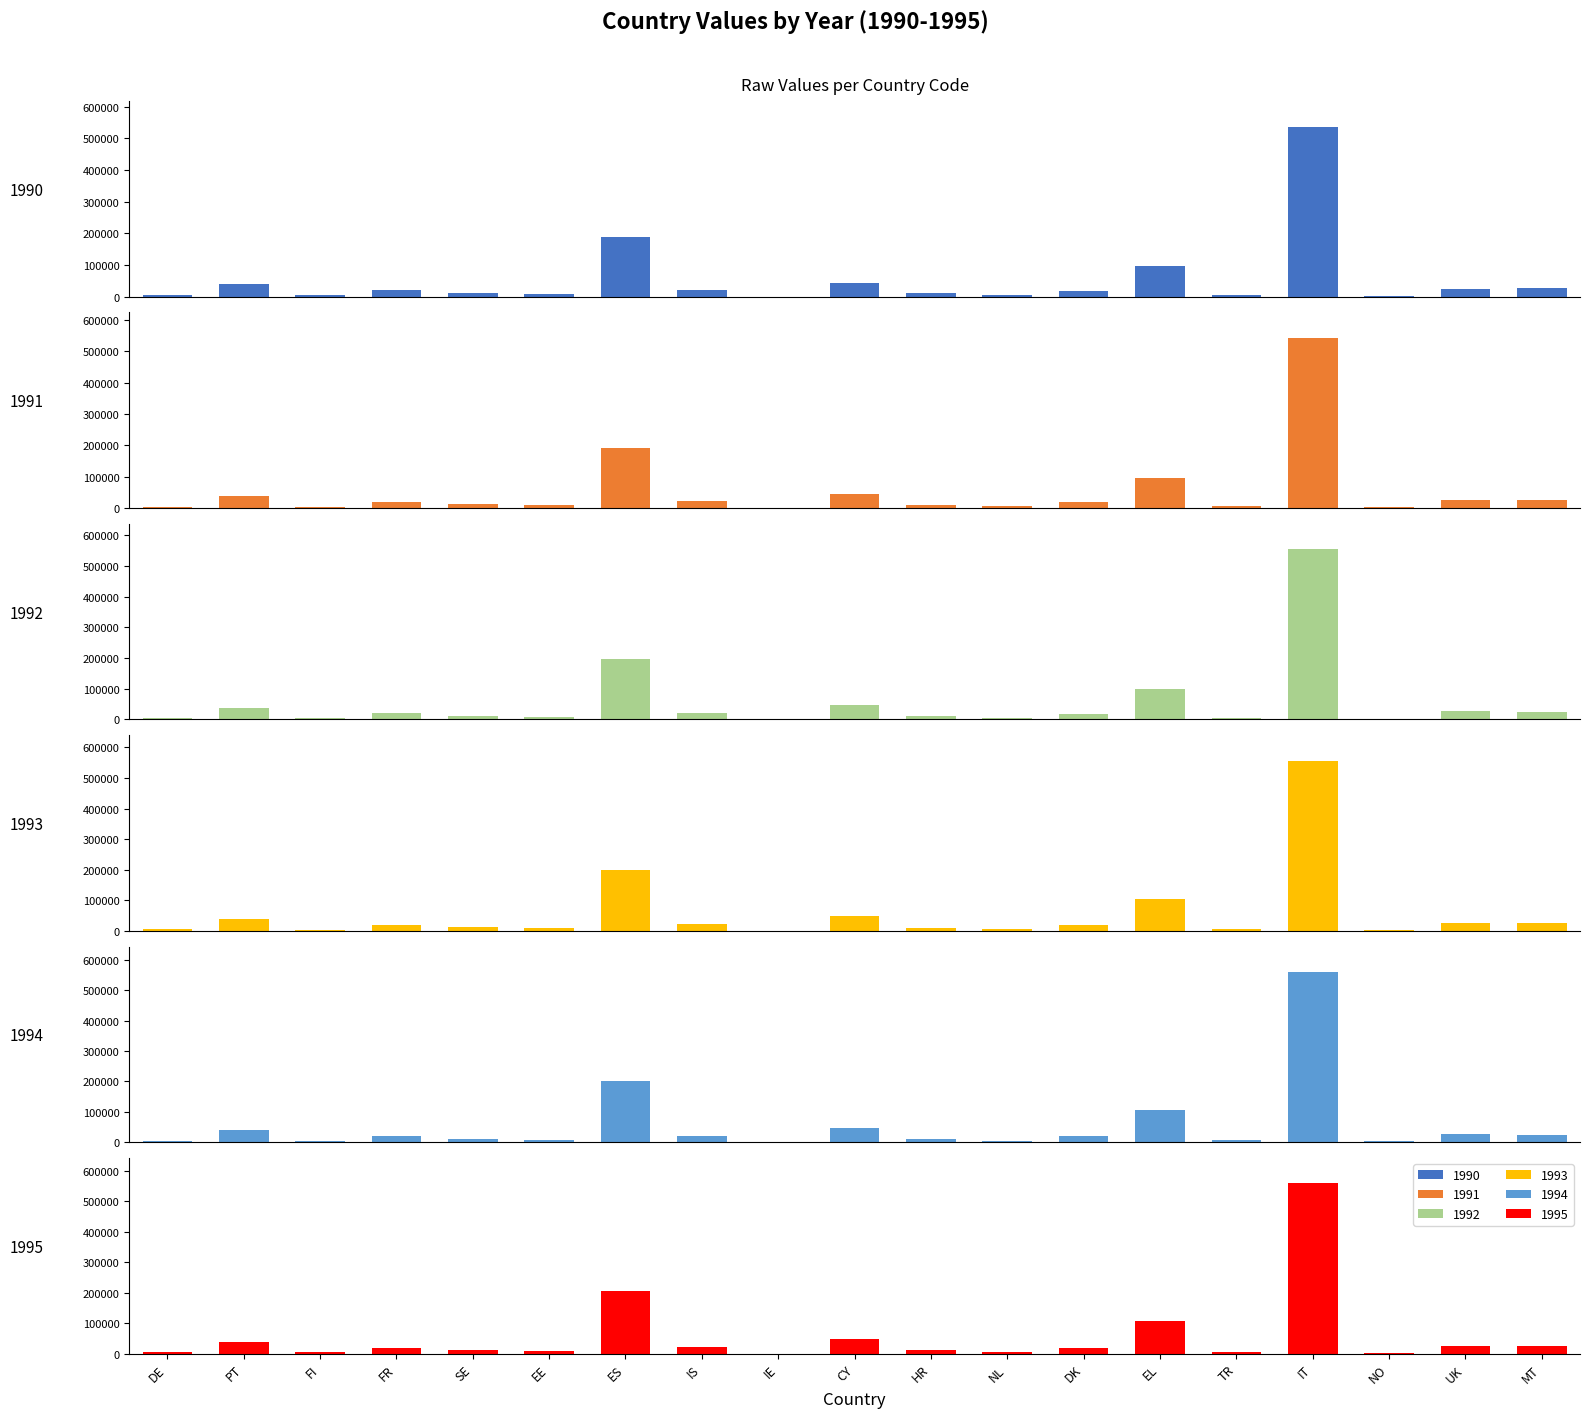

What is the maximum value shown in the chart?

559418